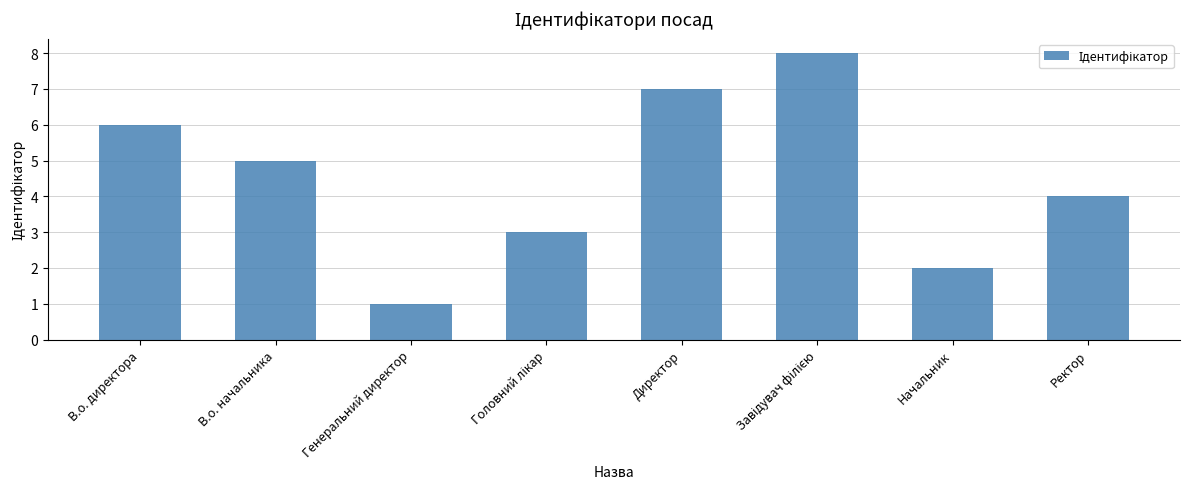

What is the label of the 6th bar from the right?

Генеральний директор